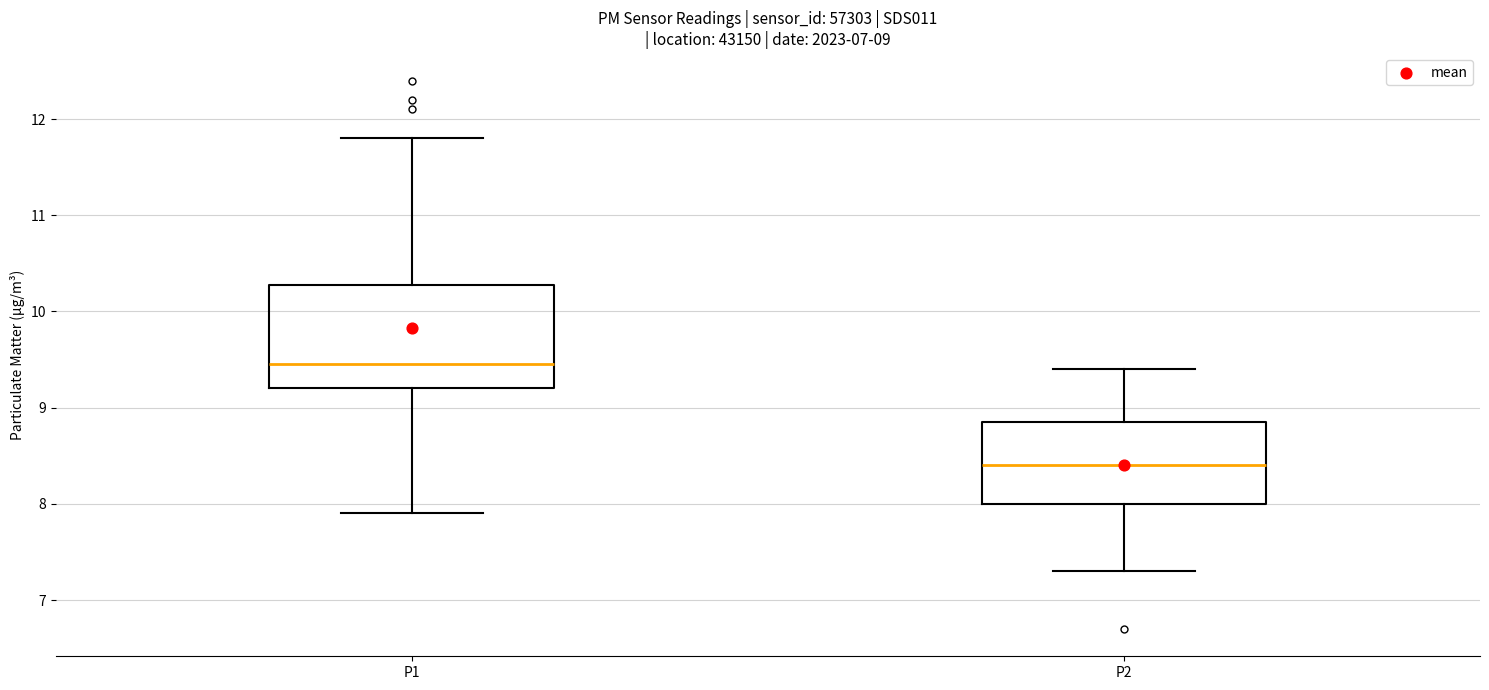

Which box has the lowest median line?

P2